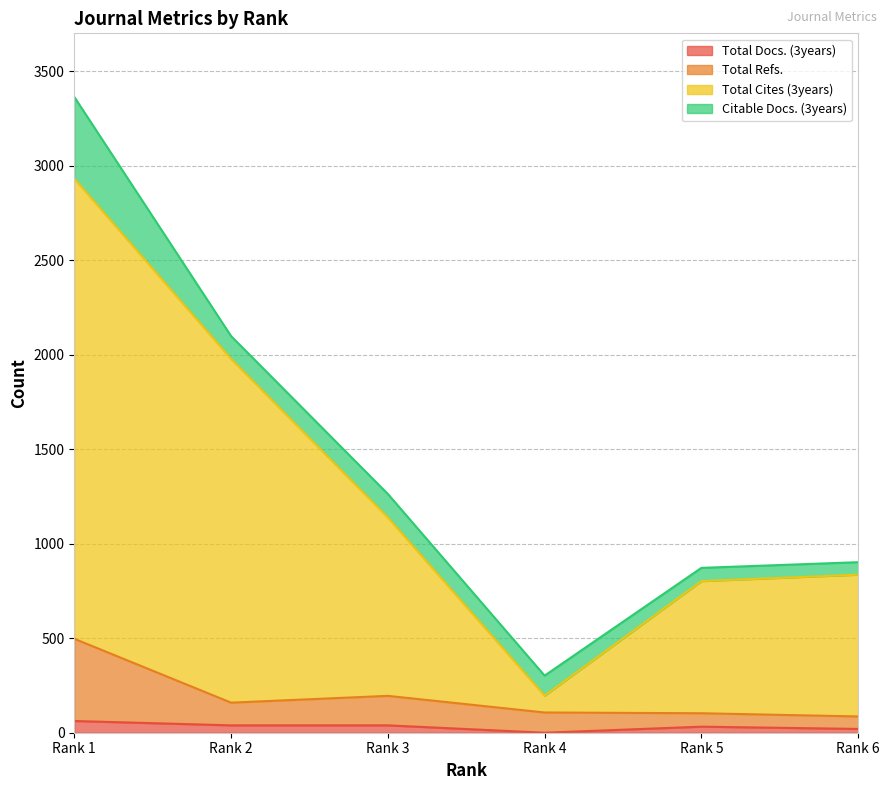

Is the value of Total Docs. (3years) at Rank 4 greater than the value of Total Refs. at Rank 3?

No